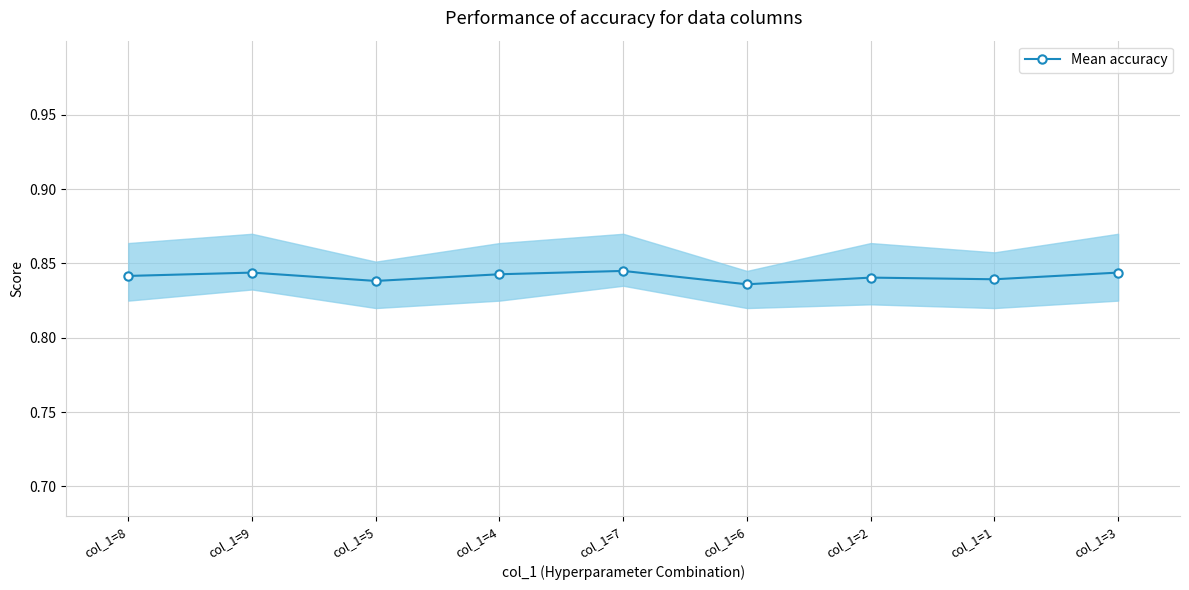

How many points are lower than both their immediate neighbors (excluding endpoints)?

3